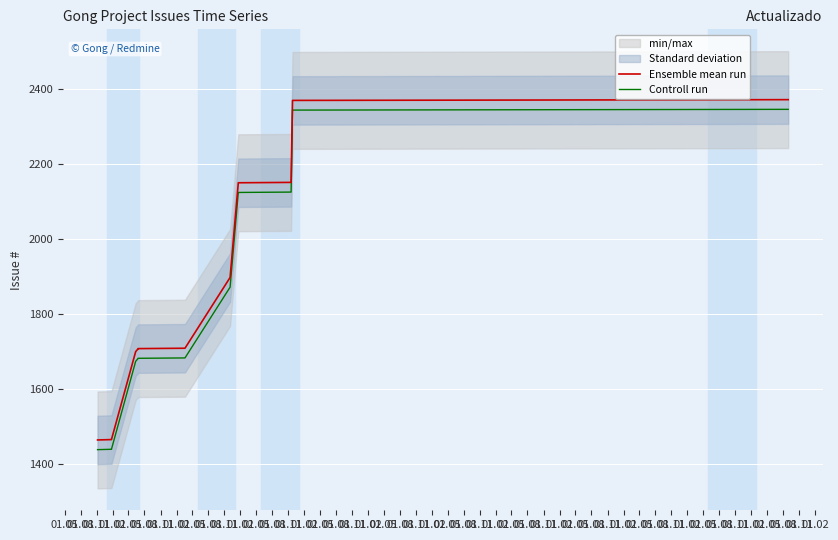

What is the smallest value displayed?

1437.1